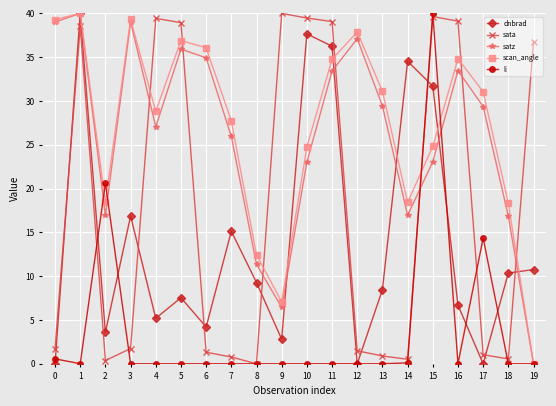

What is the sum of the dnbrad values at 14 and 0?

34.5